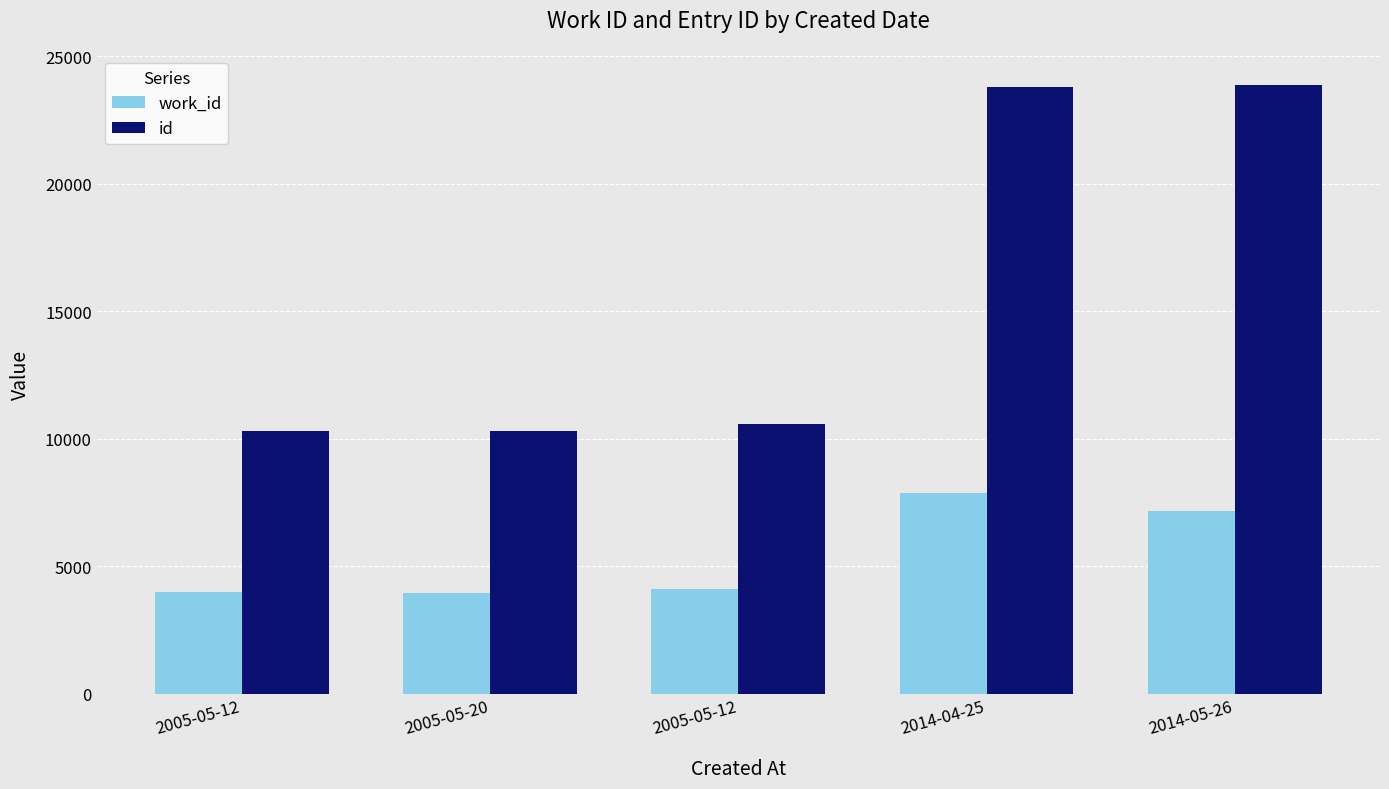

How many distinct data groups are displayed?

2